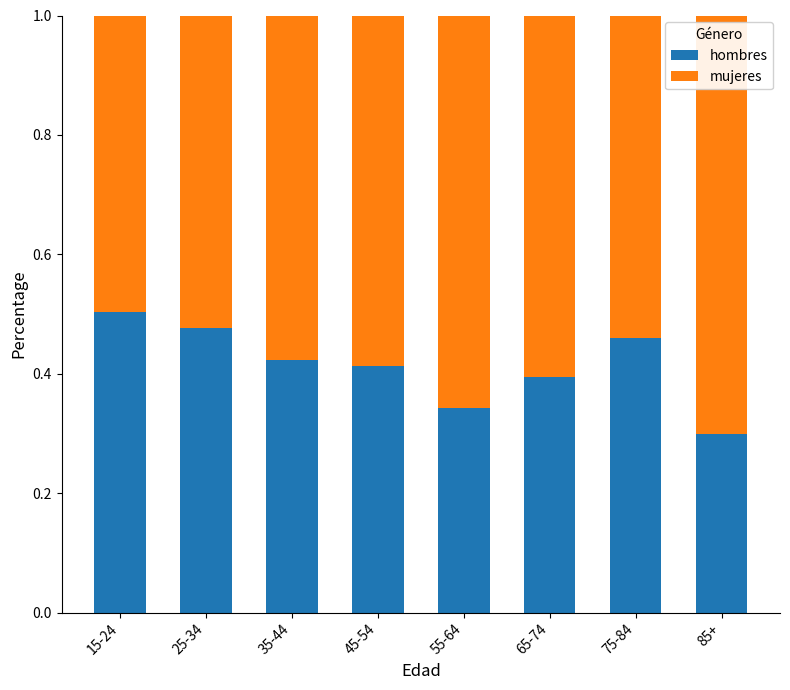

What is the sum of the hombres values at 45-54 and 75-84?

0.9